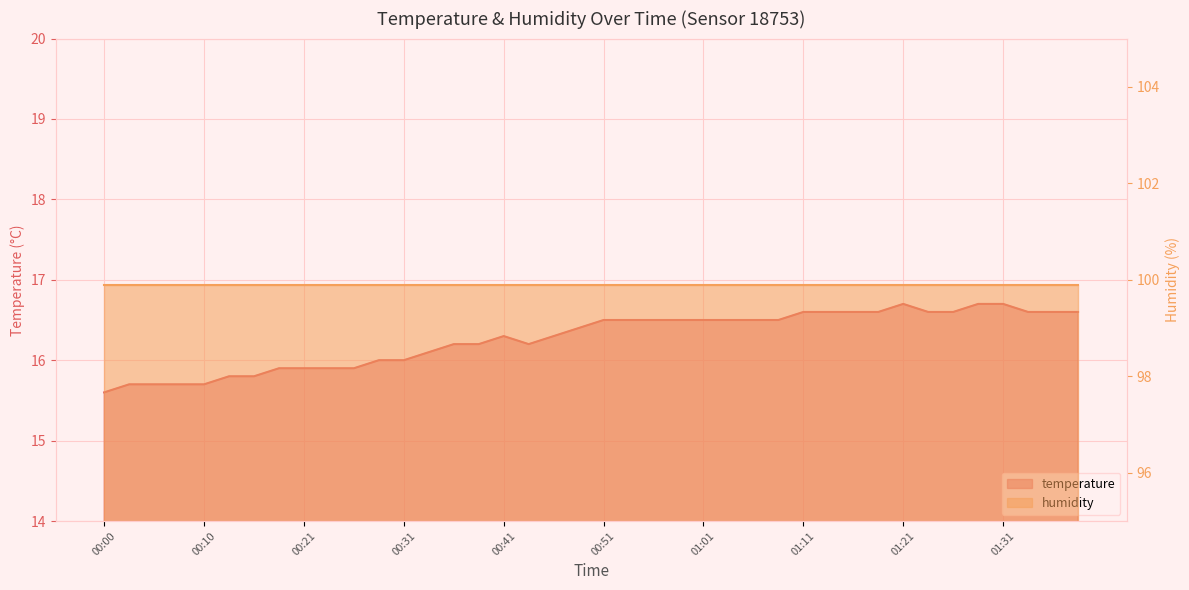

Reading left to right, list all the values displayed in this chart.

15.6	15.7	15.7	15.7	15.7	15.8	15.8	15.9	15.9	15.9	15.9	16.0	16.0	16.1	16.2	16.2	16.3	16.2	16.3	16.4	16.5	16.5	16.5	16.5	16.5	16.5	16.5	16.5	16.6	16.6	16.6	16.6	16.7	16.6	16.6	16.7	16.7	16.6	16.6	16.6